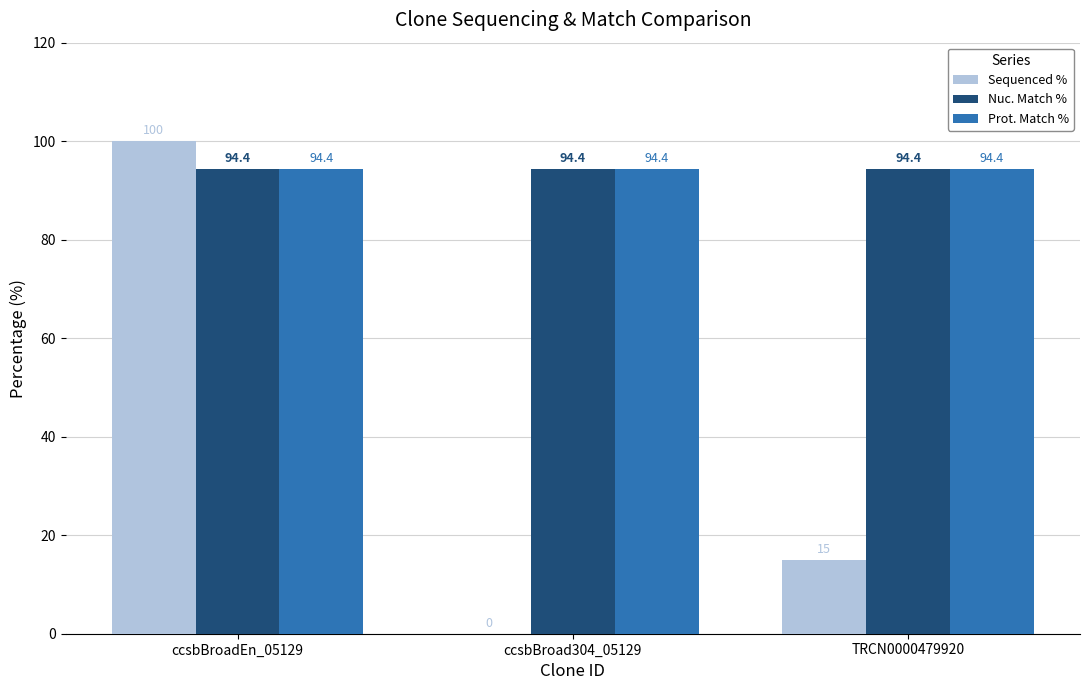

Is it true that Nuc. Match % equals 94.4 at TRCN0000479920?

True